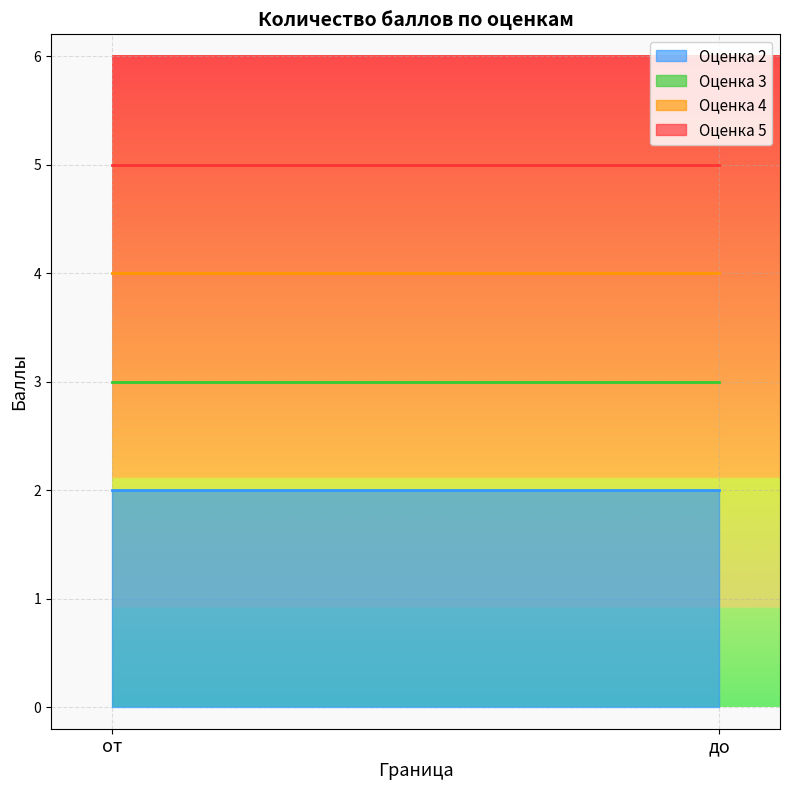

What are all the series names shown in the legend?

Оценка 2, Оценка 3, Оценка 4, Оценка 5